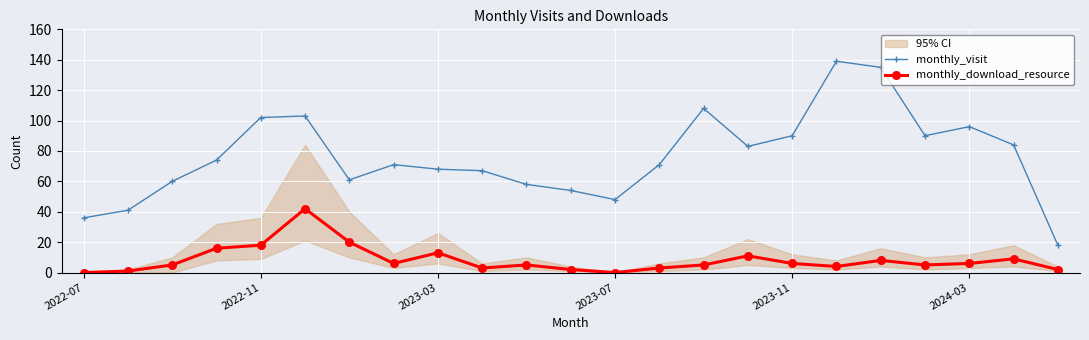

True or false: monthly_download_resource has a value of 6 at 7.

True